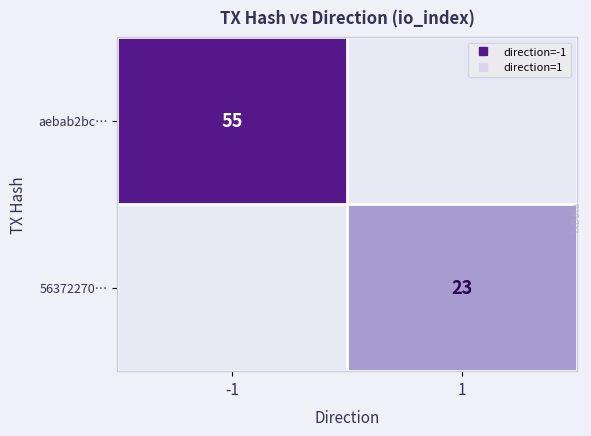

What is the difference between the 56372270… values at 1 and -1?

23